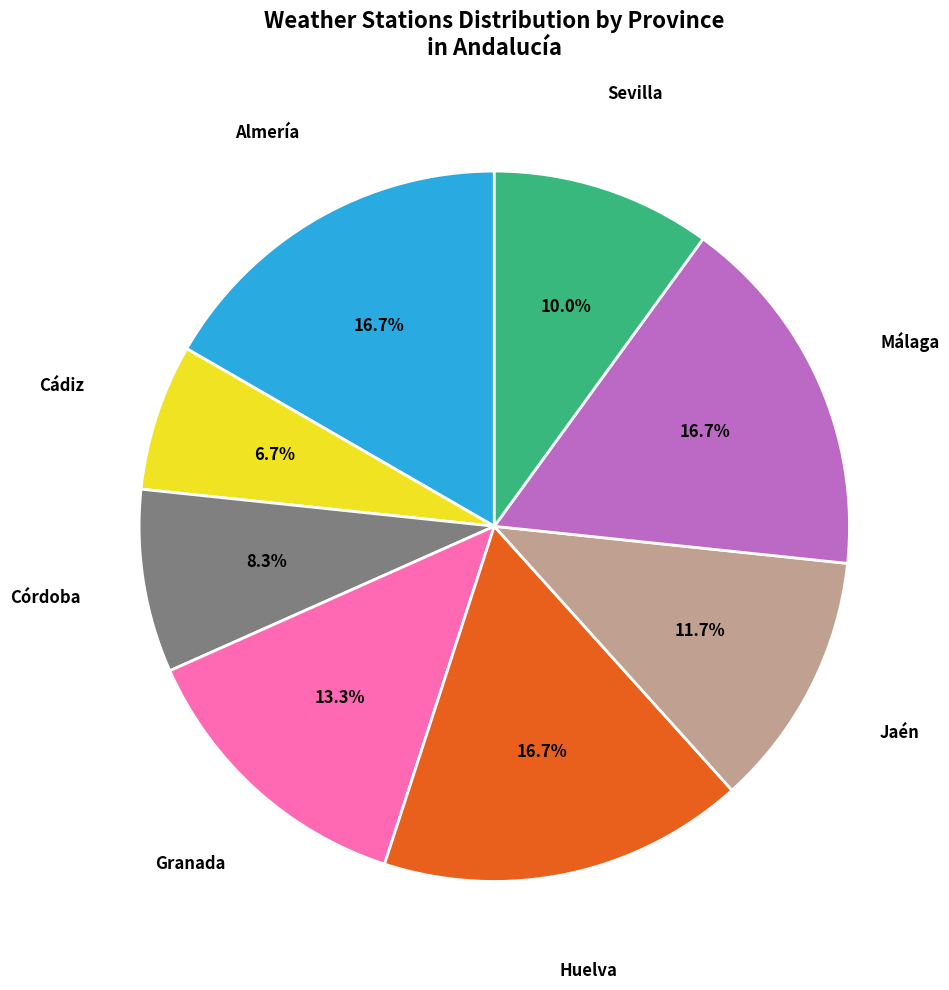

Does any single category account for the majority?

No